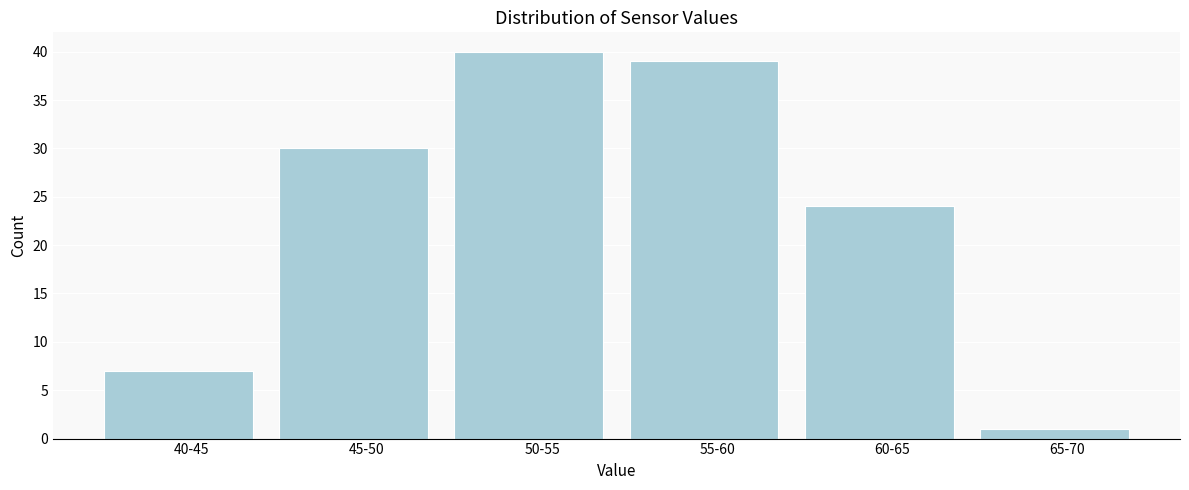

Reading left to right, transcribe all the data shown in this chart.

7	30	40	39	24	1